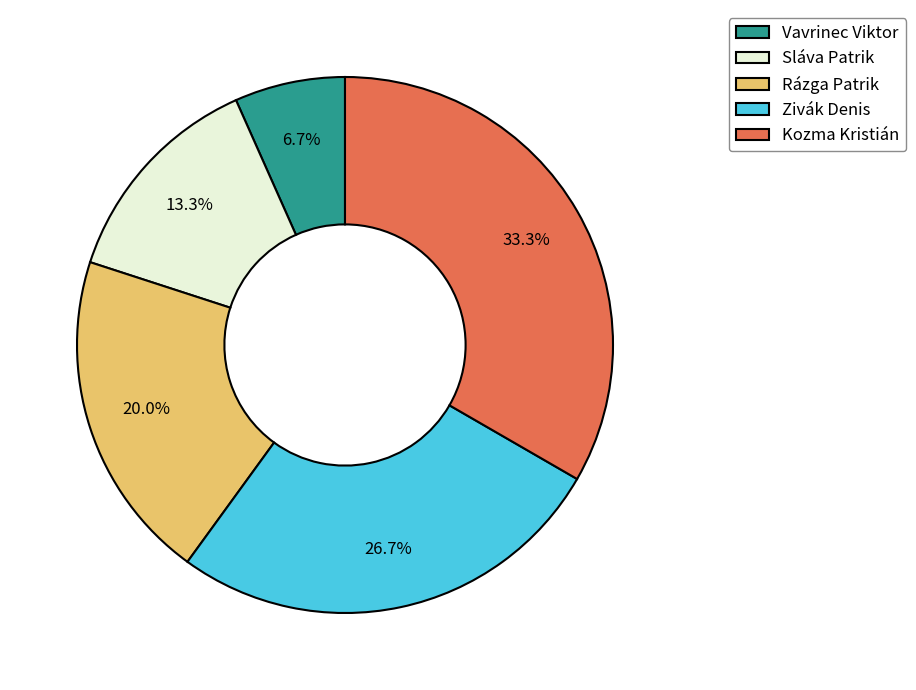

What percentage is the Vavrinec Viktor slice, to the nearest percent?

7%